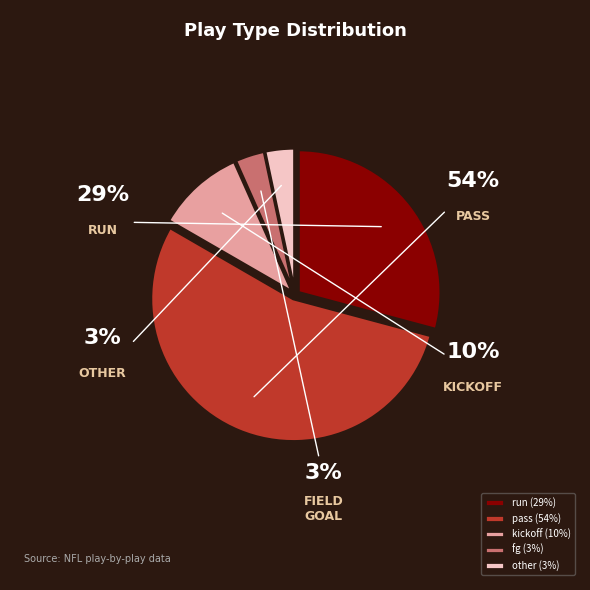

What is the smallest slice in the pie chart?

fg